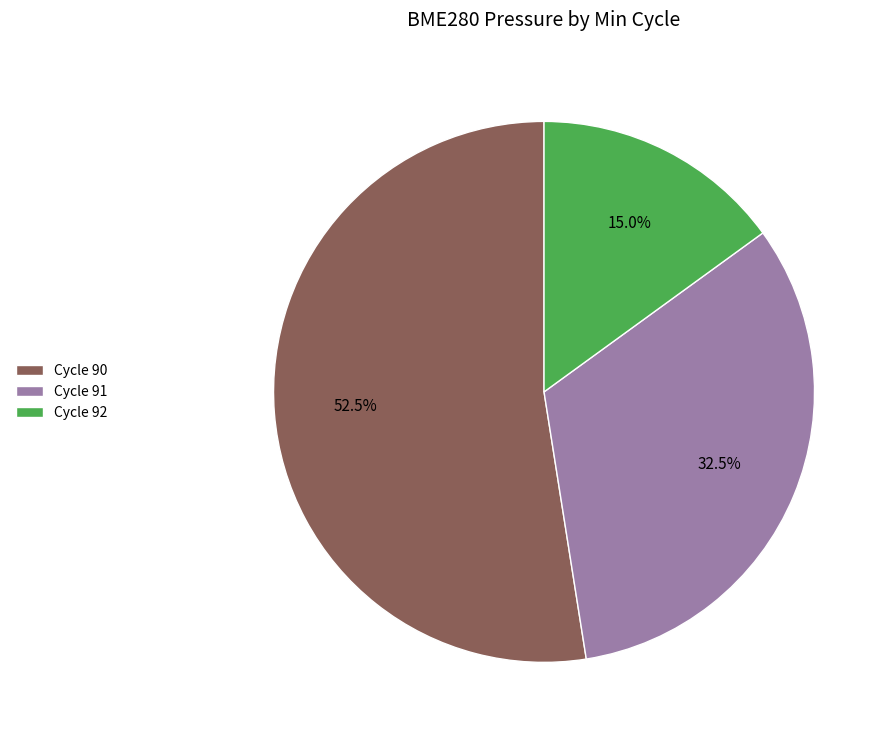

Rank the categories by value from highest to lowest.

Cycle 90, Cycle 91, Cycle 92